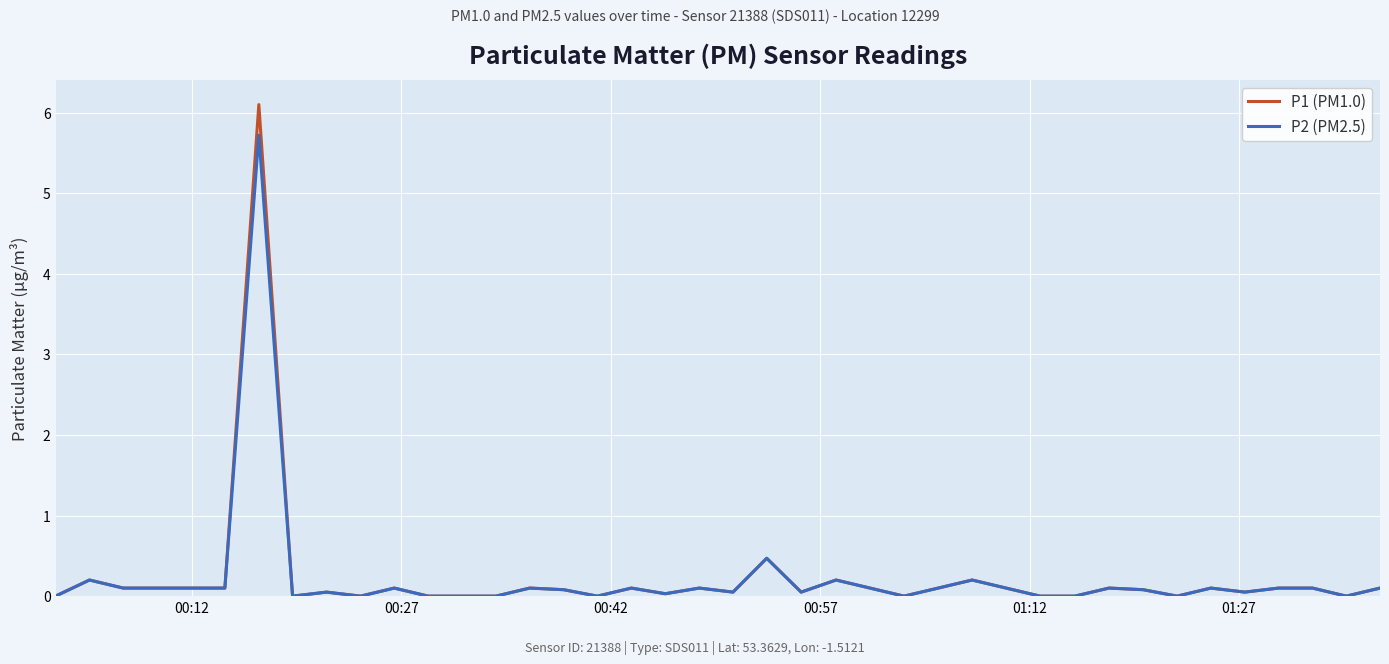

Rank the series by their maximum value, from lowest to highest.

P2 (PM2.5), P1 (PM1.0)